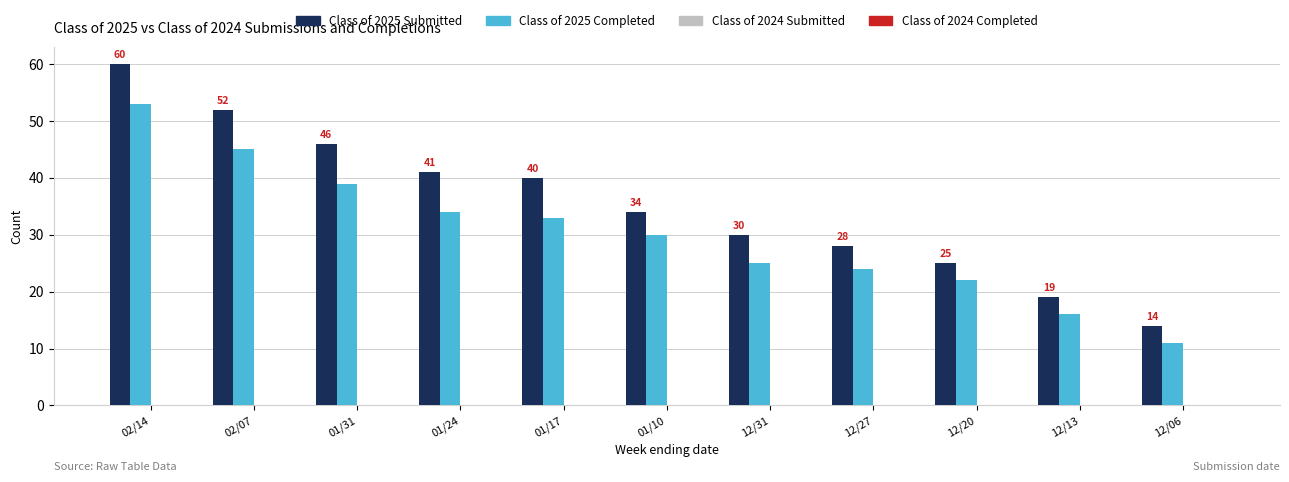

Reading left to right, extract all data points from this chart.

Class of 2025 Submitted: 02/14=60	02/07=52	01/31=46	01/24=41	01/17=40	01/10=34	12/31=30	12/27=28	12/20=25	12/13=19	12/06=14
Class of 2025 Completed: 02/14=53	02/07=45	01/31=39	01/24=34	01/17=33	01/10=30	12/31=25	12/27=24	12/20=22	12/13=16	12/06=11